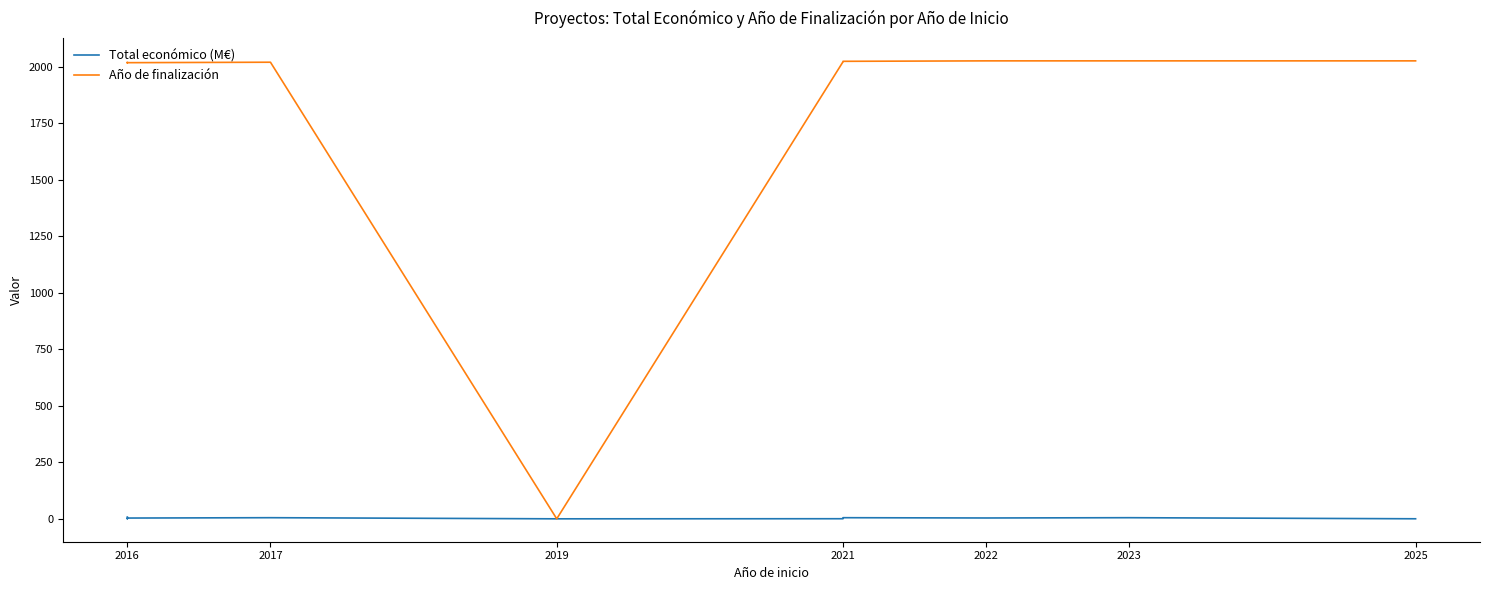

Is this an area chart (filled region under the line)?

No